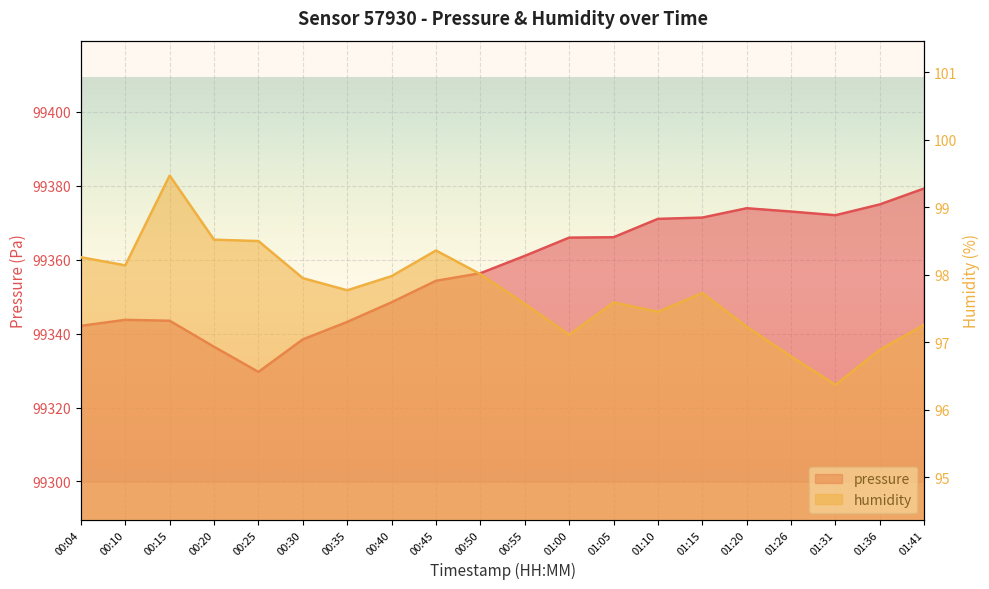

The humidity series shows 142.1 at 01:05. True or false?

False